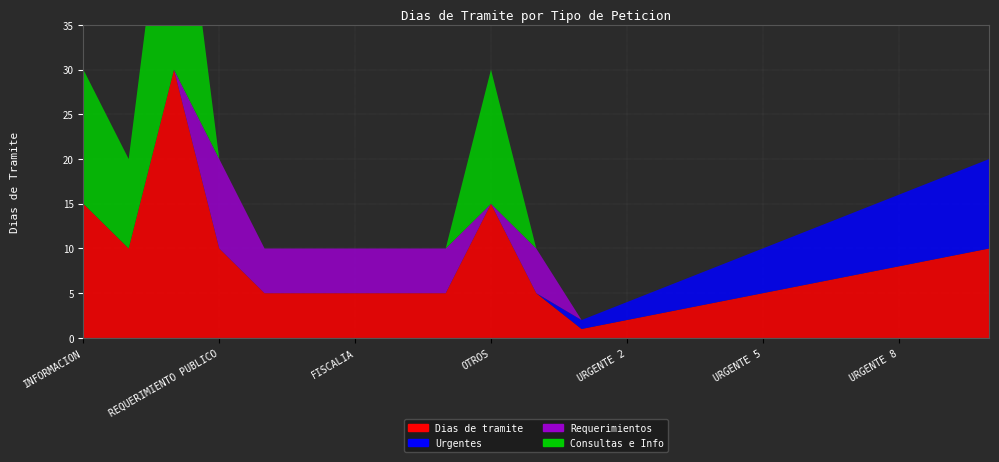

Reading right to left, what are all the values shown in this chart?

Dias de tramite: 10	9	8	7	6	5	4	3	2	1	5	15	5	5	5	5	5	10	30	10	15
Urgentes: 10	9	8	7	6	5	4	3	2	1	0	0	0	0	0	0	0	0	0	0	0
Requerimientos: 0	0	0	0	0	0	0	0	0	0	5	0	5	5	5	5	5	10	0	0	0
Consultas e Info: 0	0	0	0	0	0	0	0	0	0	0	15	0	0	0	0	0	0	30	10	15